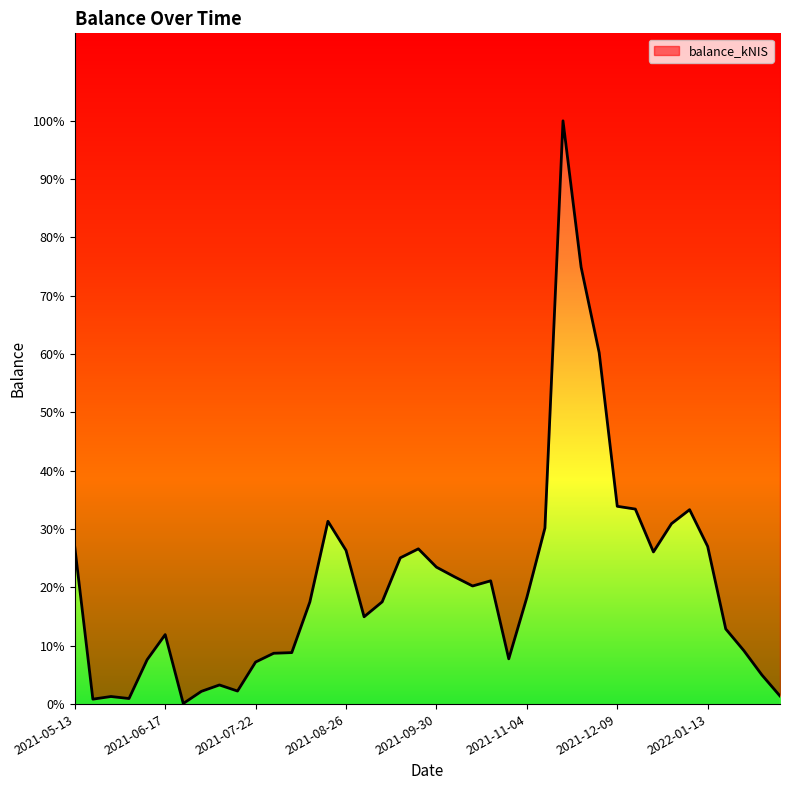

Does the chart display data point markers on the line(s)?

No